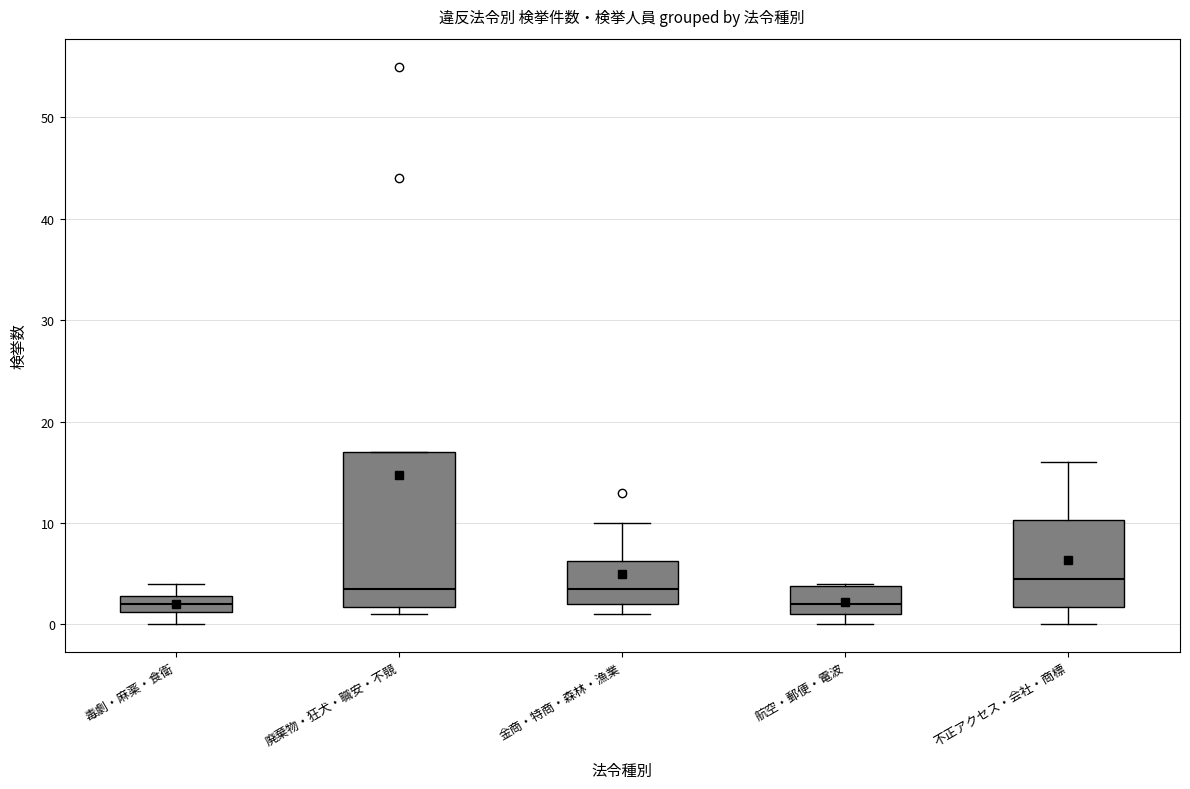

Where does the median line of the box for 航空・郵便・電波 sit on the y-axis? The values are not printed on the chart, so give them approximately, as read against the axis.

2